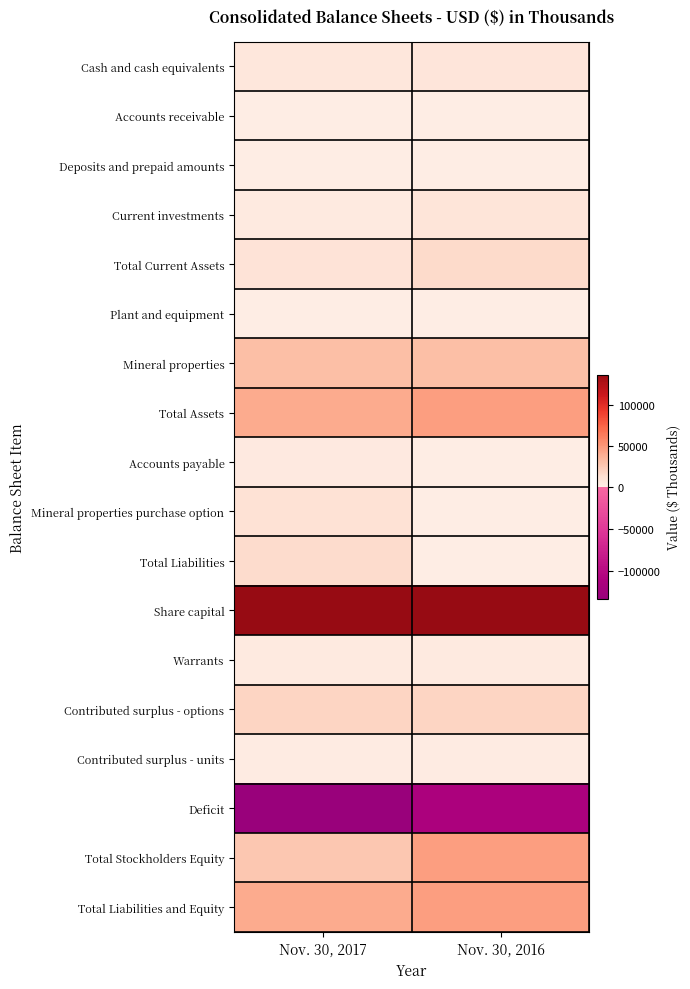

Count the number of categories in the chart.

2